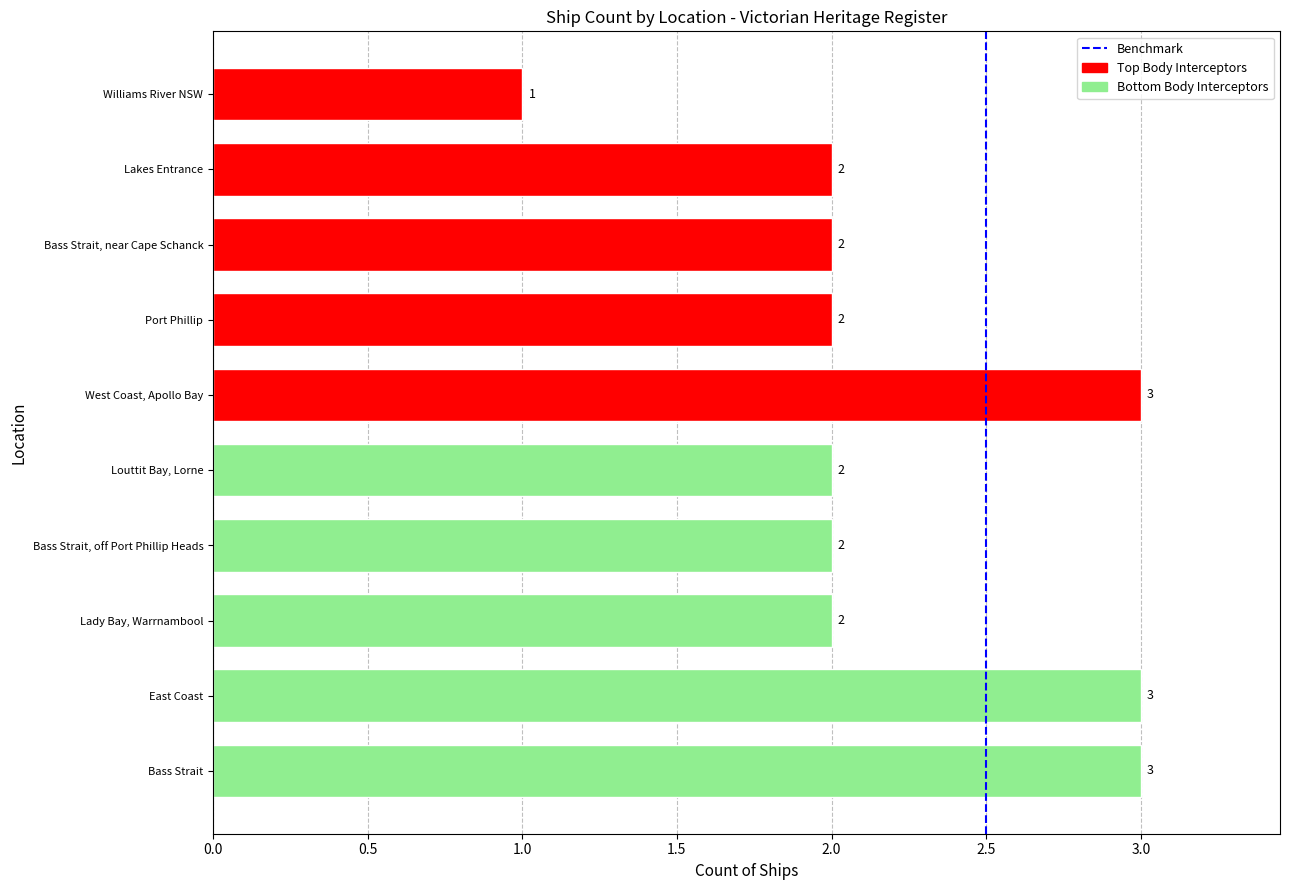

Reading bottom to top, extract all data points from this chart.

3	3	2	2	2	3	2	2	2	1